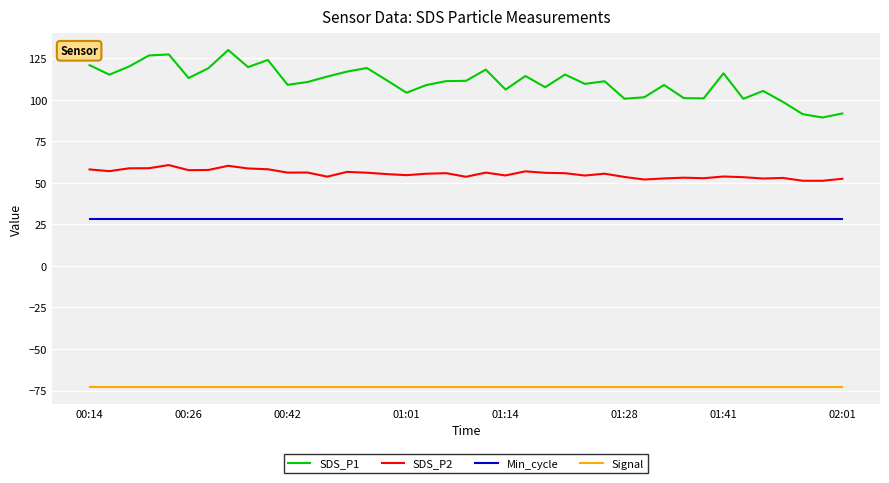

What is the minimum value shown in the chart?

-73.0